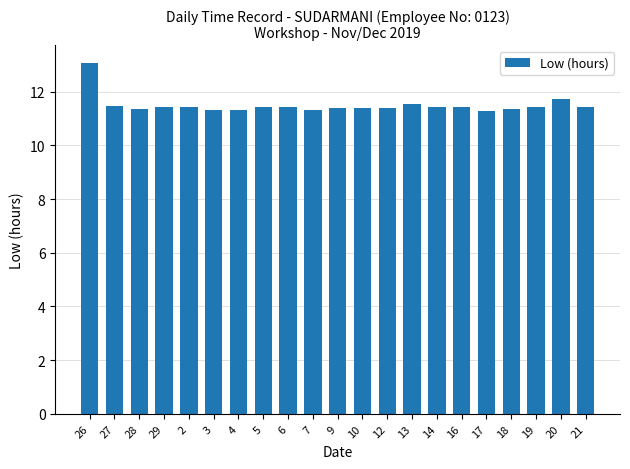

What is the average value?

11.5